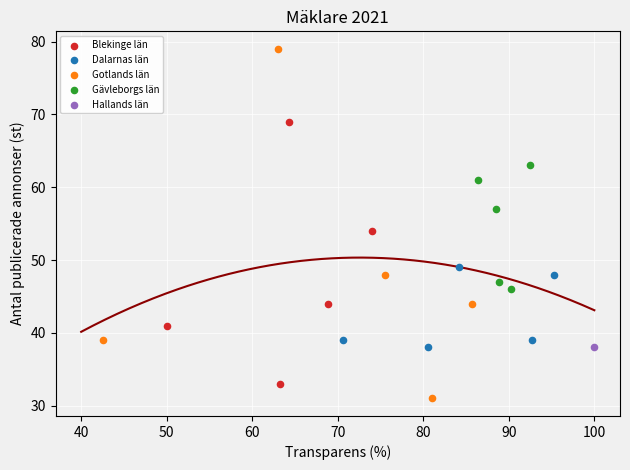

What are all the series names shown in the legend?

Blekinge län, Dalarnas län, Gotlands län, Gävleborgs län, Hallands län